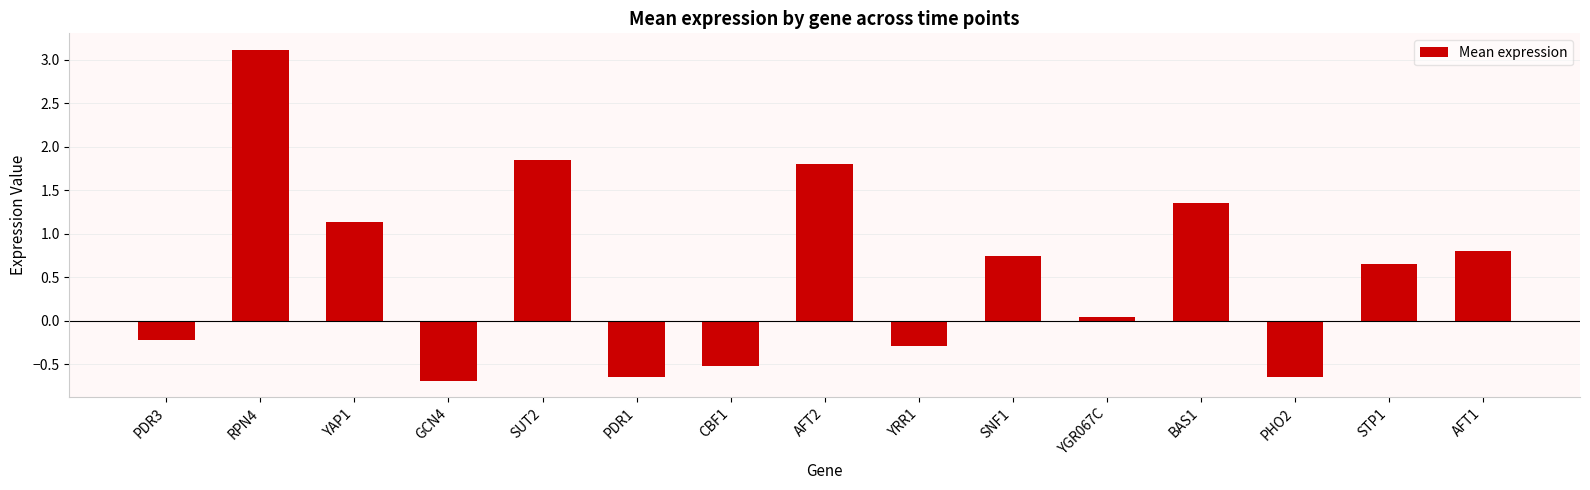

The chart shows a value of 1.1 at YAP1. True or false?

True